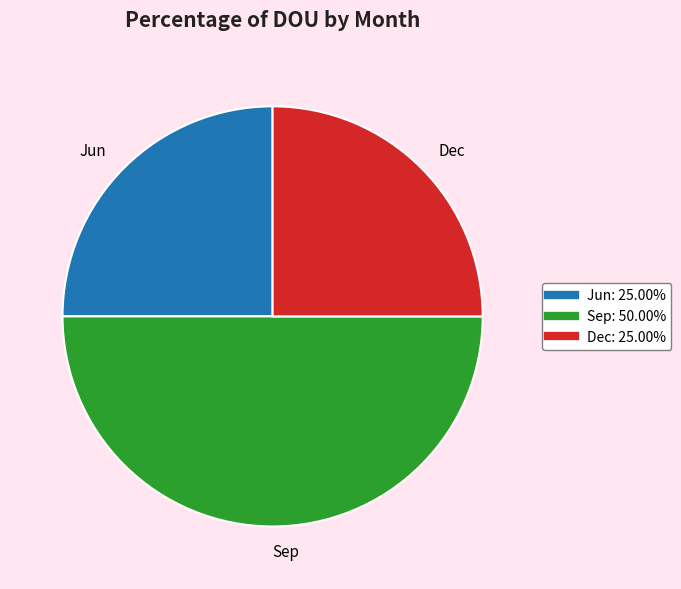

What is the ratio of the value at Sep to the value at Dec?

2.0